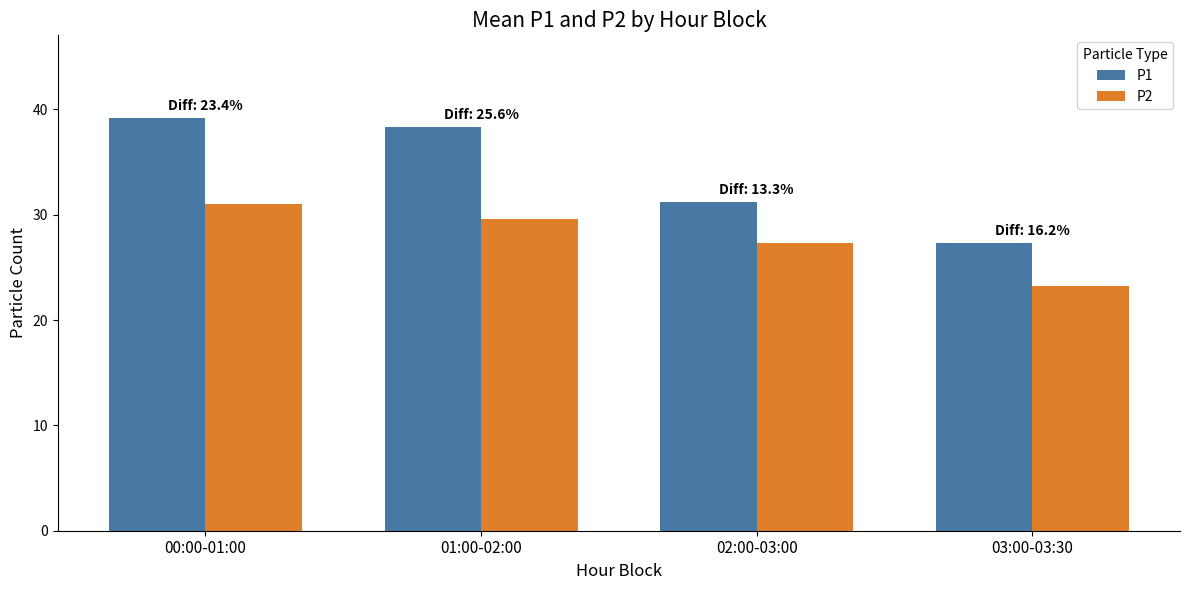

The P2 series shows 23.2 at 03:00-03:30. True or false?

True